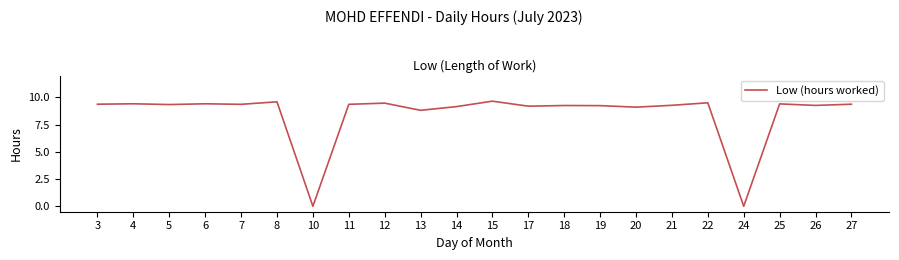

What is the difference between the values at 13 and 6?

0.6